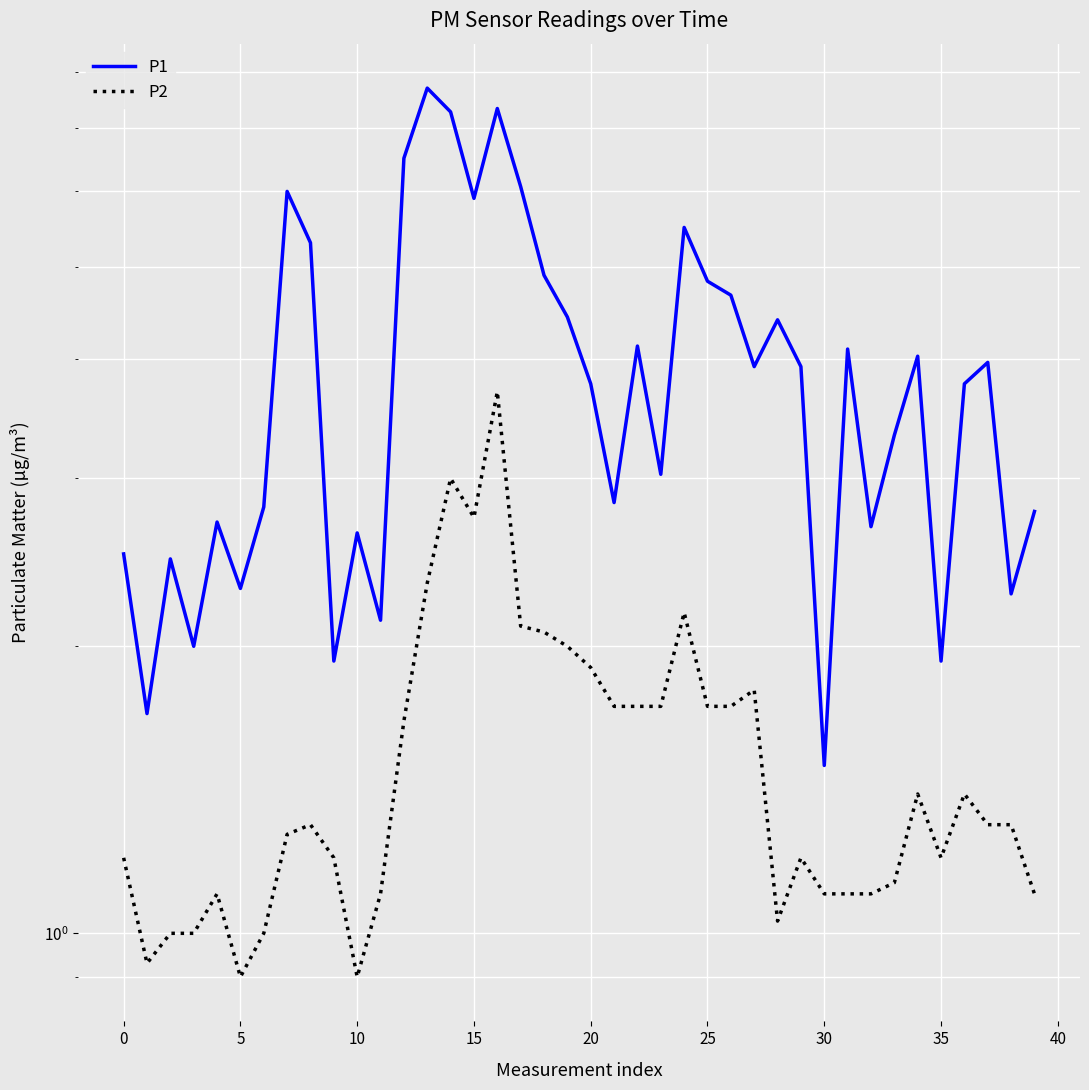

The value of P1 at 37 is 4.0. True or false?

True